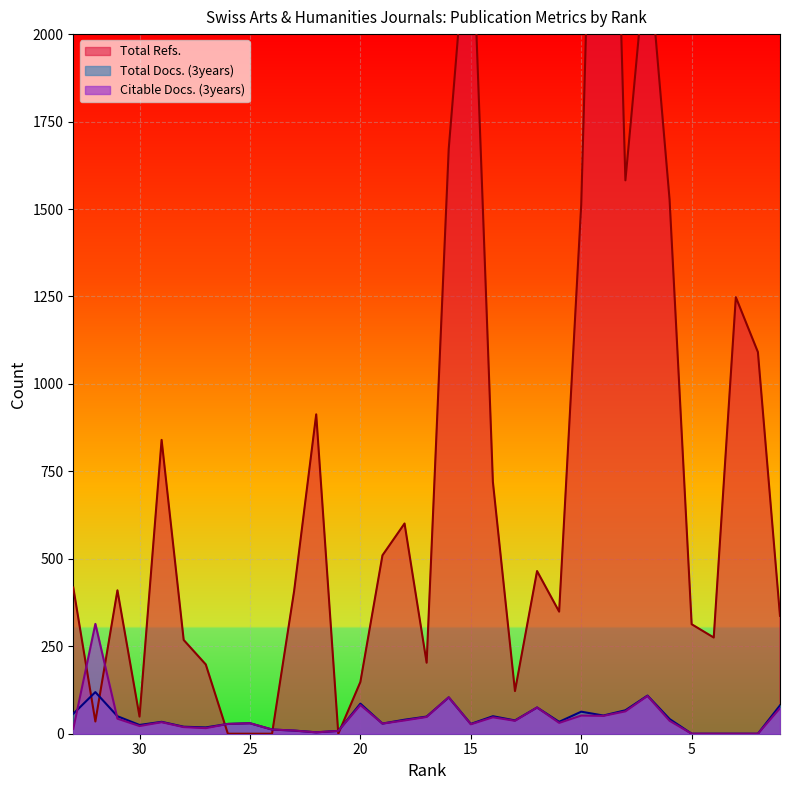

At which category does Citable Docs. (3years) reach its first local valley?

30